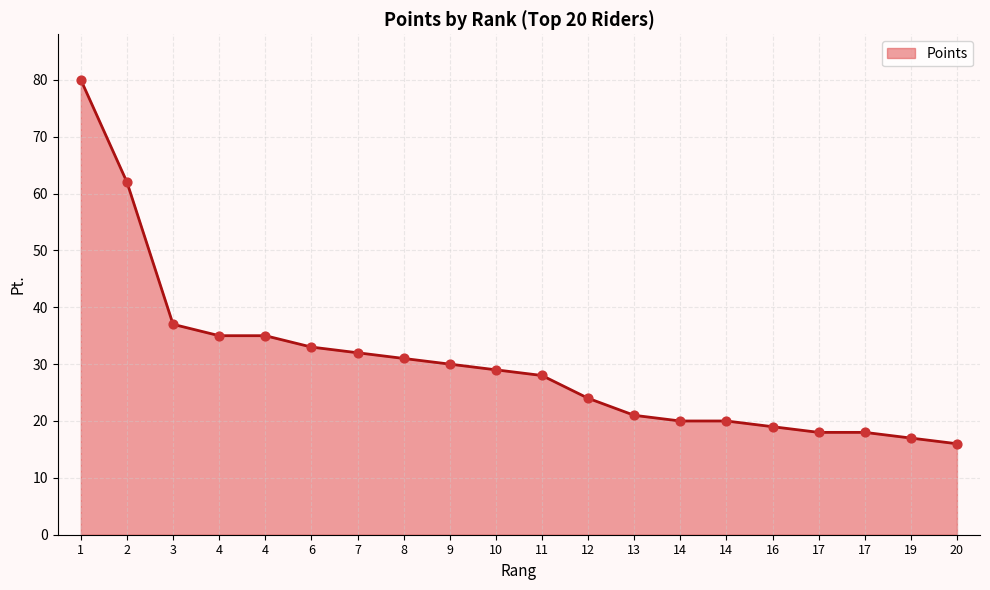

Does the chart have visible grid lines?

Yes